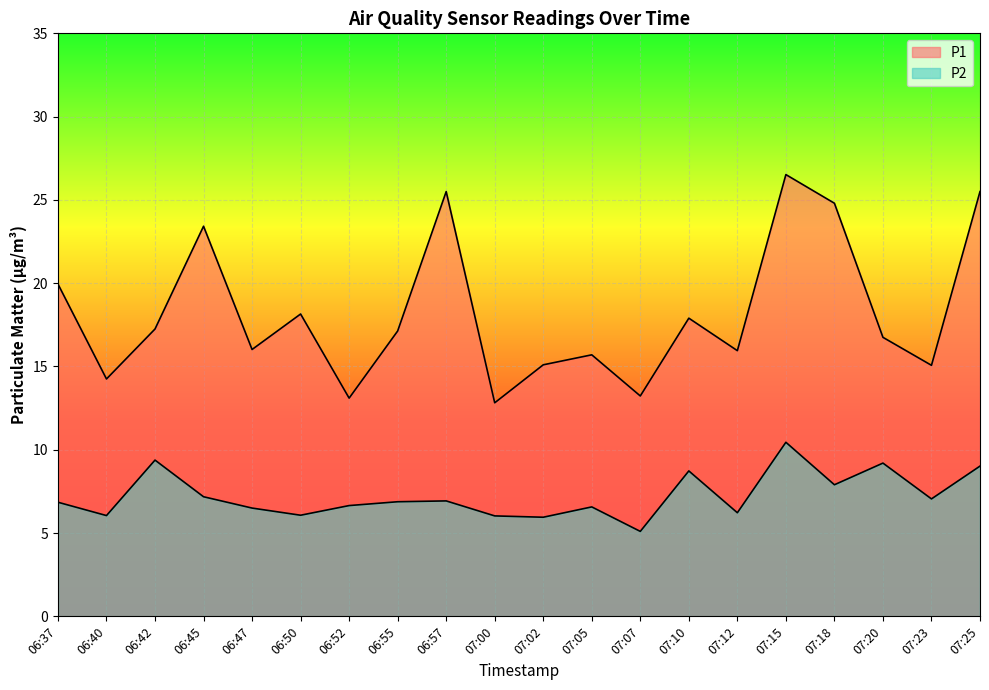

True or false: P1 has a value of 9.5 at 07:05.

False